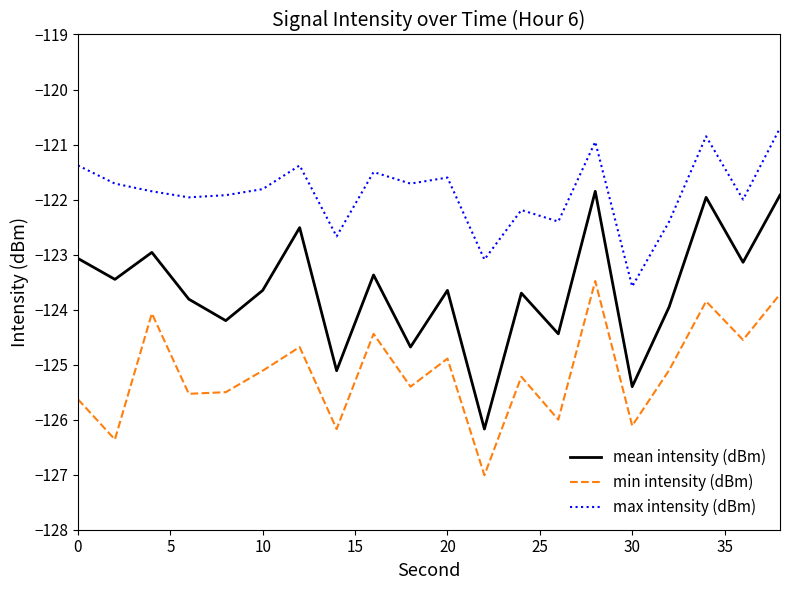

What are all the series names shown in the legend?

mean intensity (dBm), min intensity (dBm), max intensity (dBm)